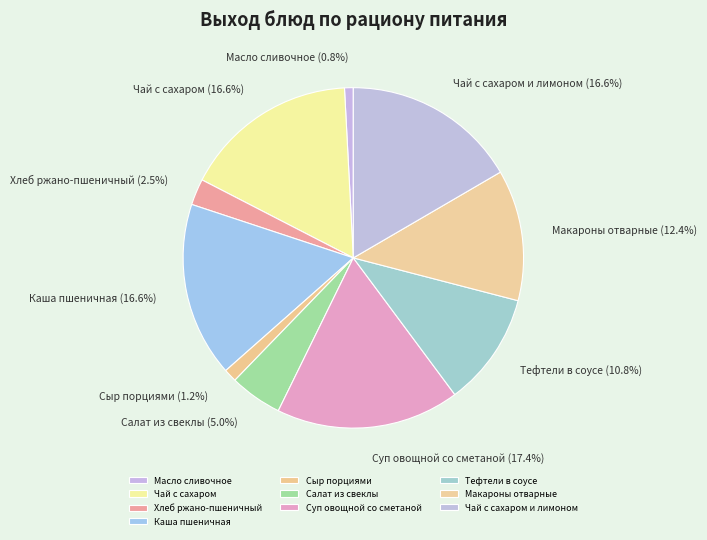

Is the sum of Хлеб ржано-пшеничный and Масло сливочное greater than half?

No